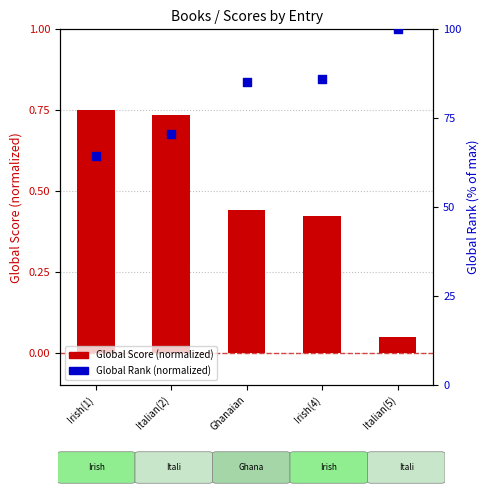

Is the value of Global Rank (normalized) at Italian(2) greater than the value of Global Score (normalized) at Irish(4)?

Yes